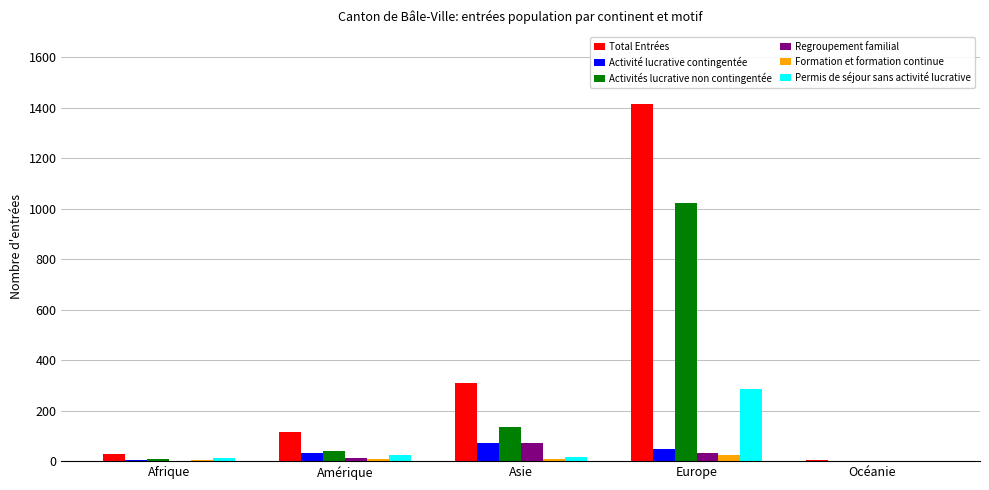

What is the greatest value displayed?

1417